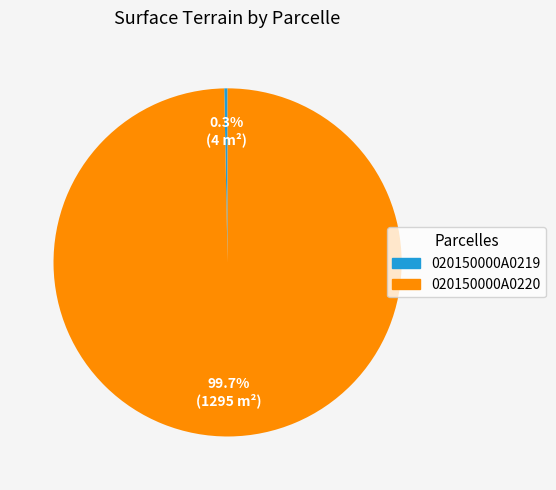

To the nearest percent, what is the average slice percentage?

50%